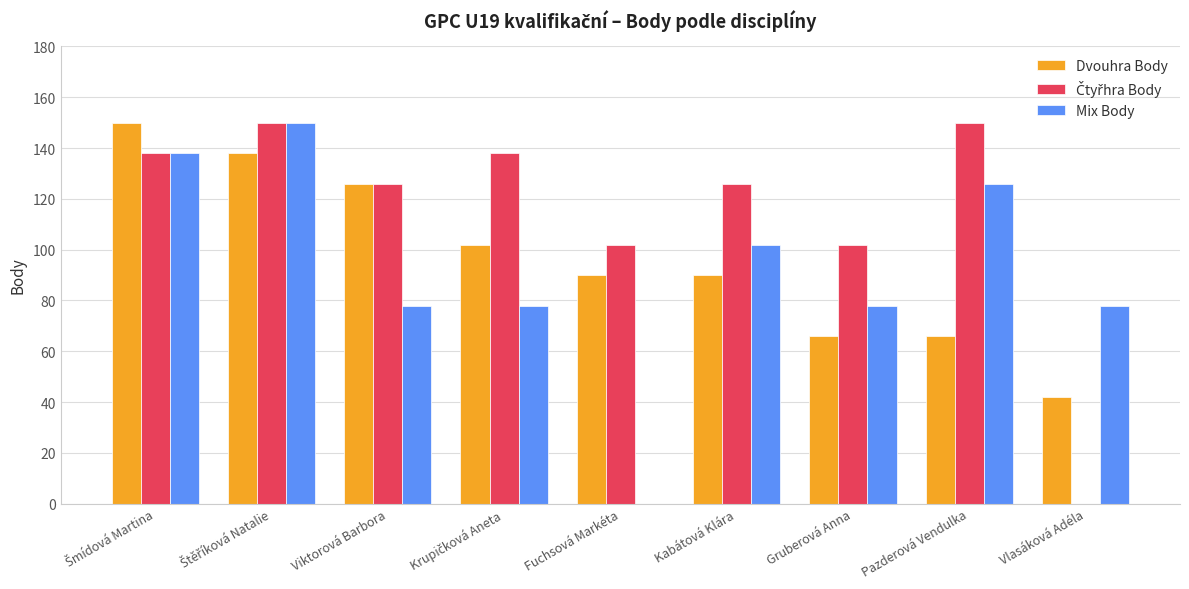

How many series are shown in this chart?

3